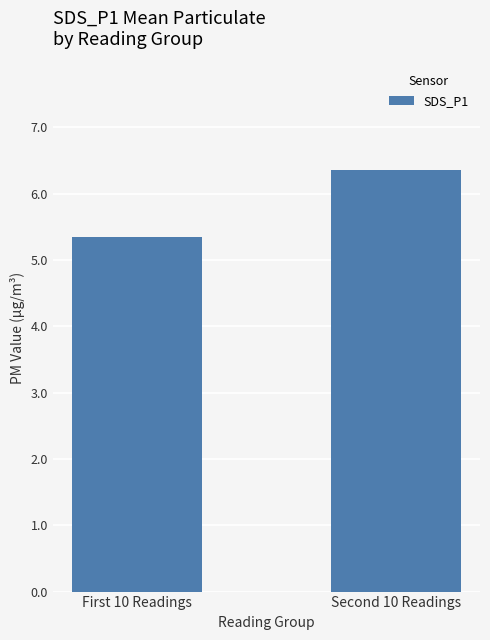

Count the number of data series in this chart.

1